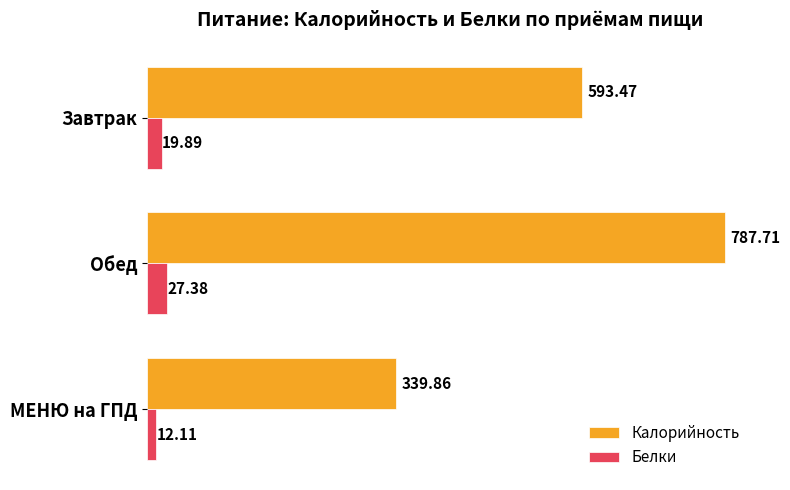

What is the maximum value shown in the chart?

787.7